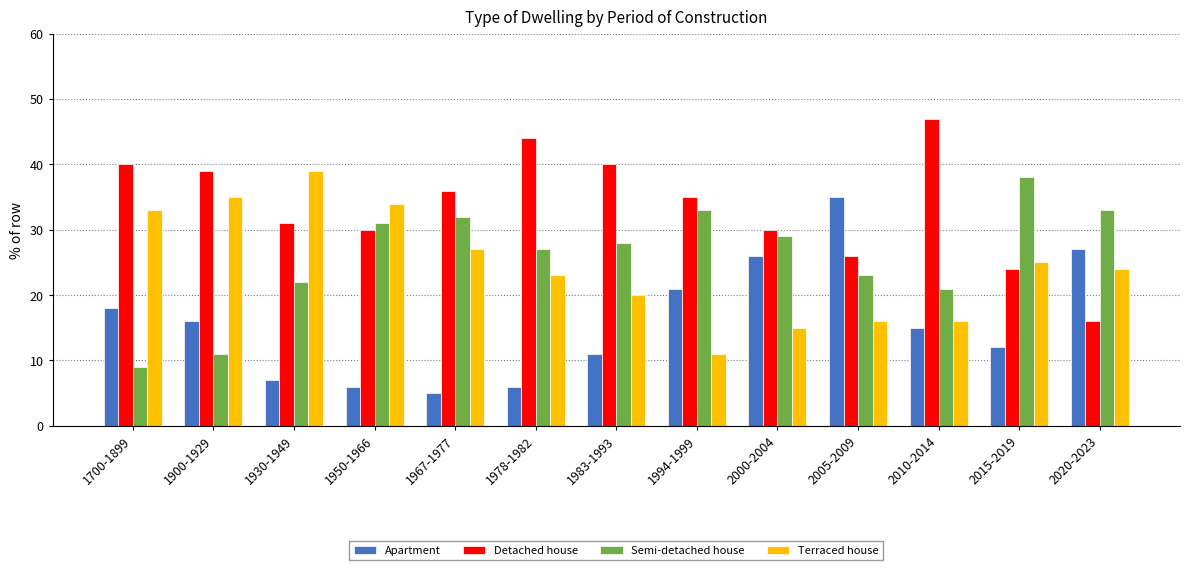

At which label does Terraced house reach its peak?

1930-1949